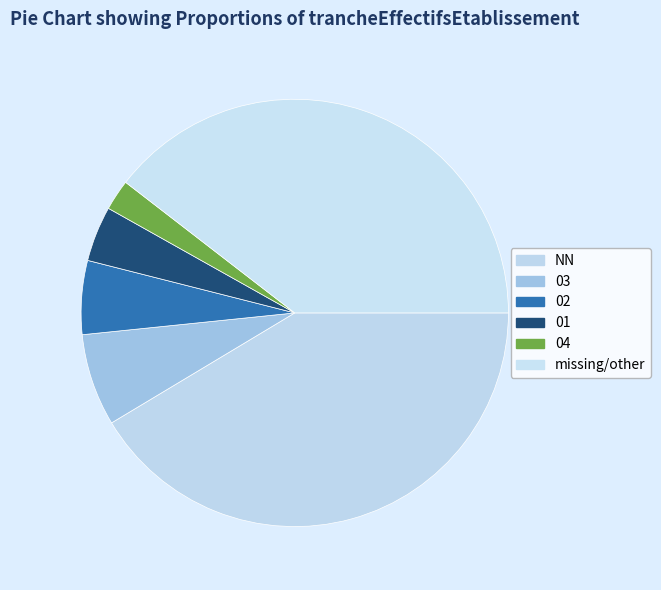

Count the number of slices in the pie.

6